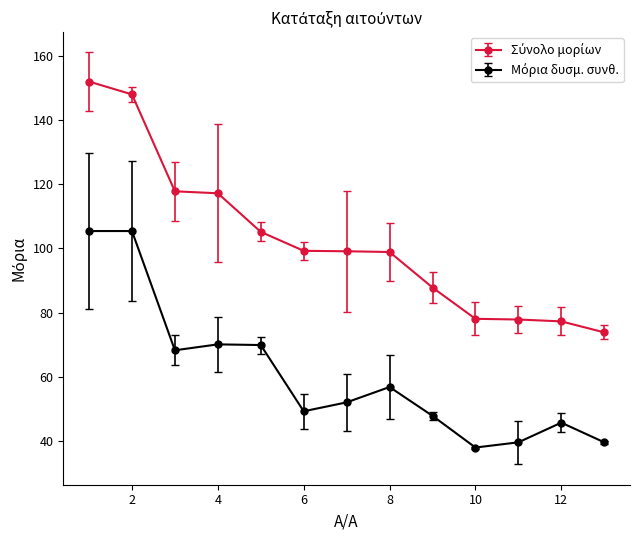

What is the greatest value displayed?

151.9